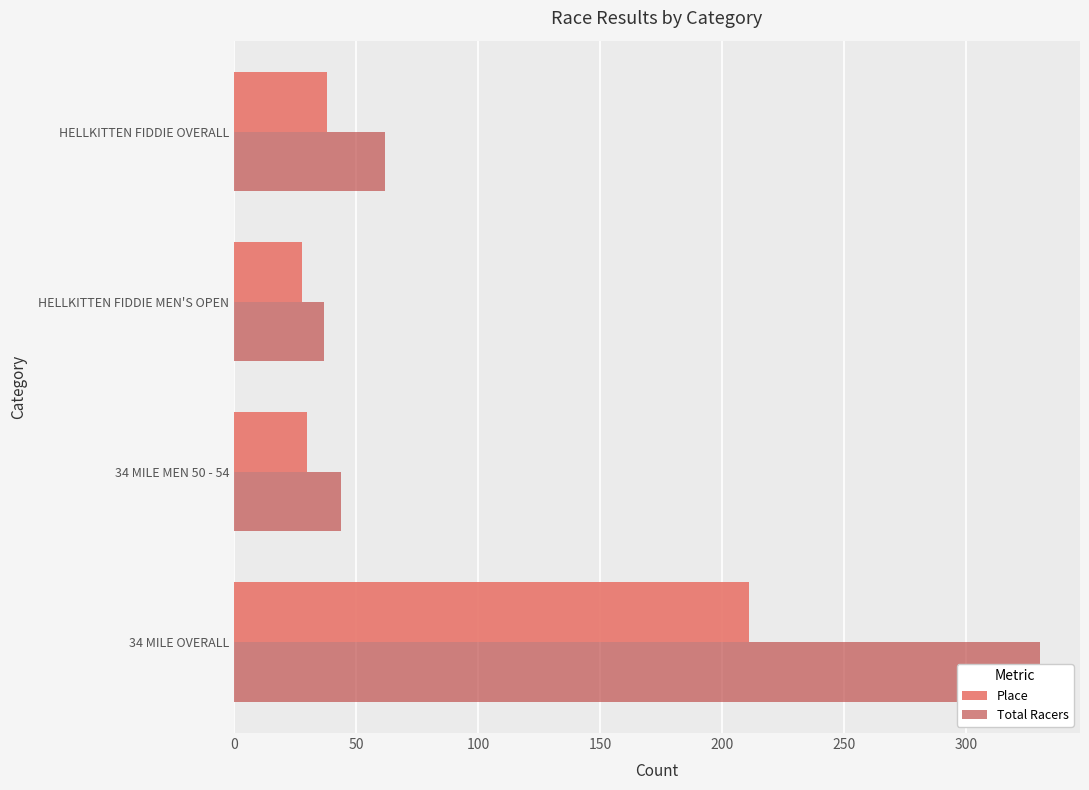

At how many categories does at least one series exceed 35?

4